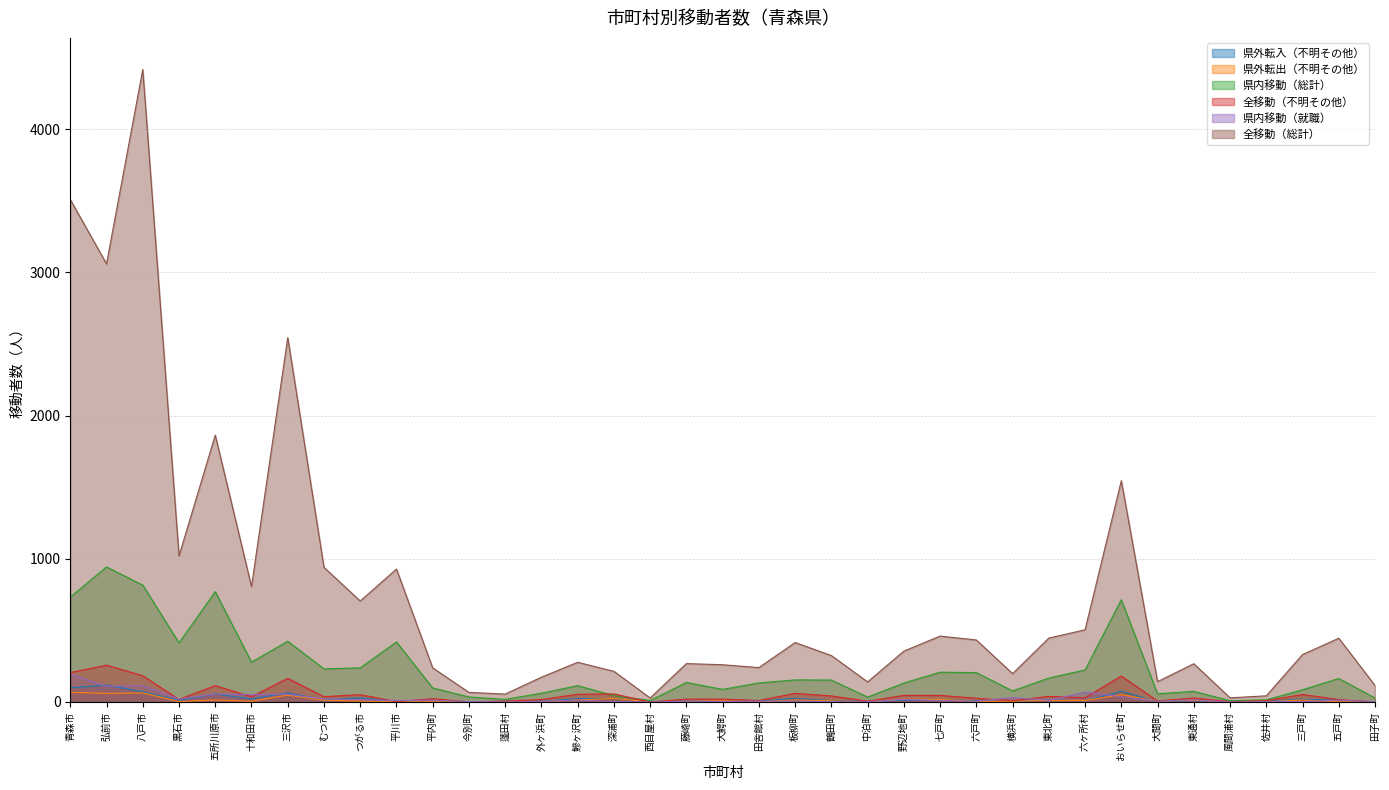

What is the sum of the 全移動（総計） values at おいらせ町 and 六戸町?

1978